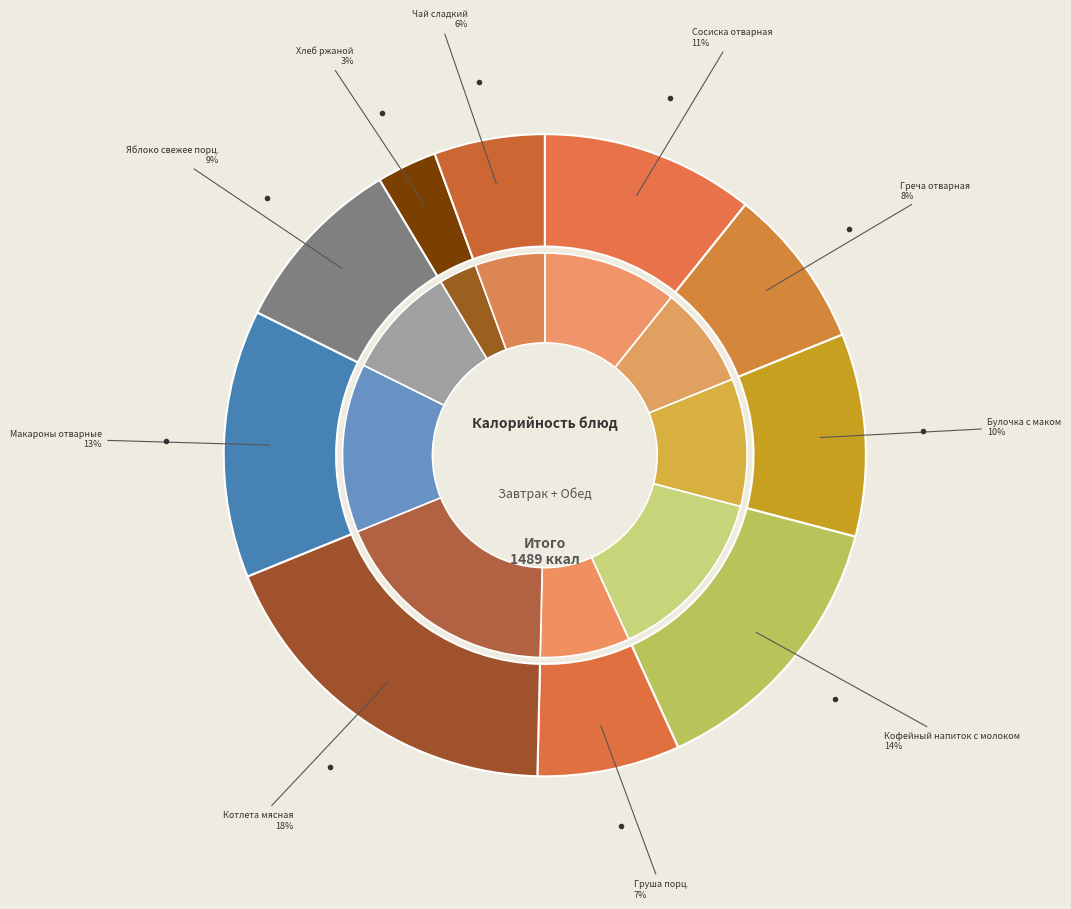

How many segments does this pie chart have?

10